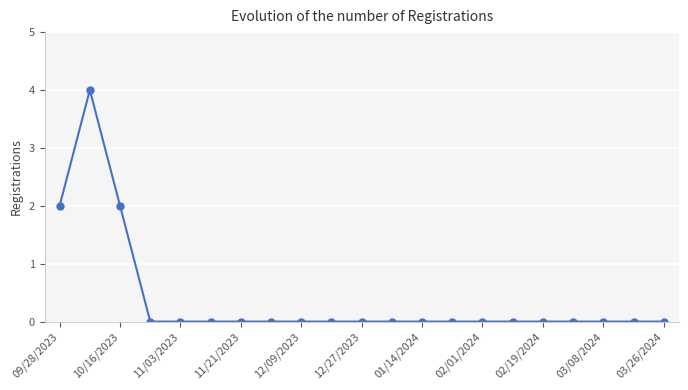

How many values are between 0 and 1?

18